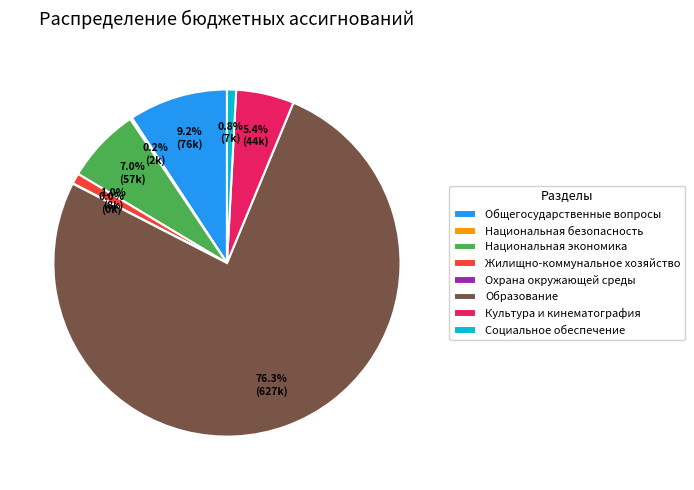

To the nearest percent, what percentage of the pie is Жилищно-коммунальное хозяйство?

1%